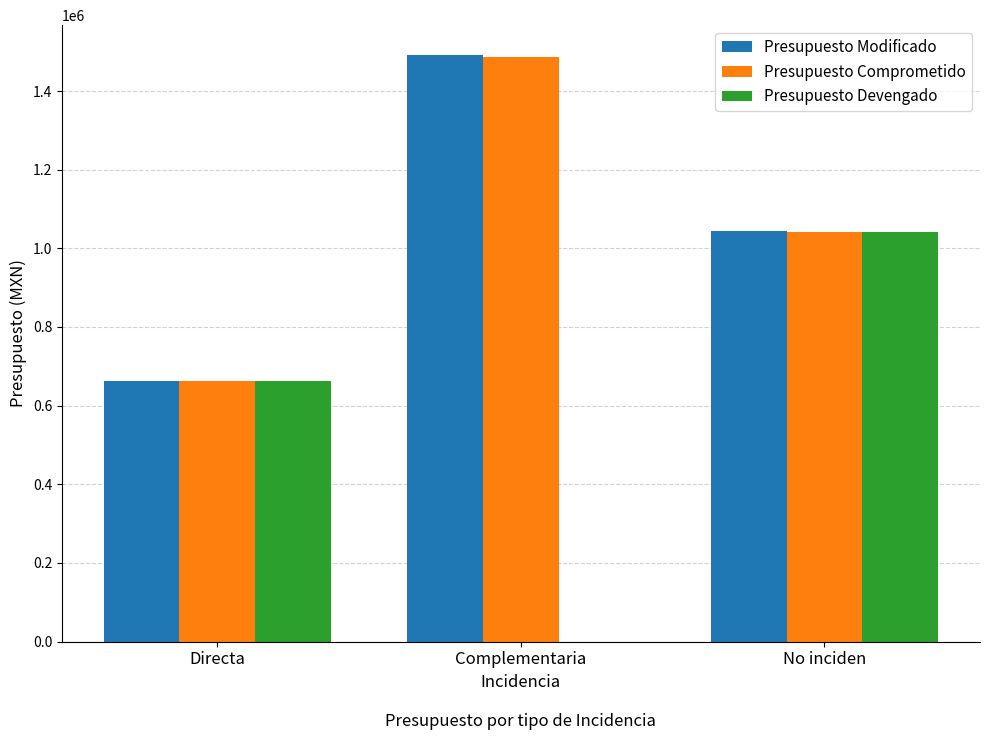

What is the sum of the Presupuesto Comprometido values at No inciden and Complementaria?

2528254.3